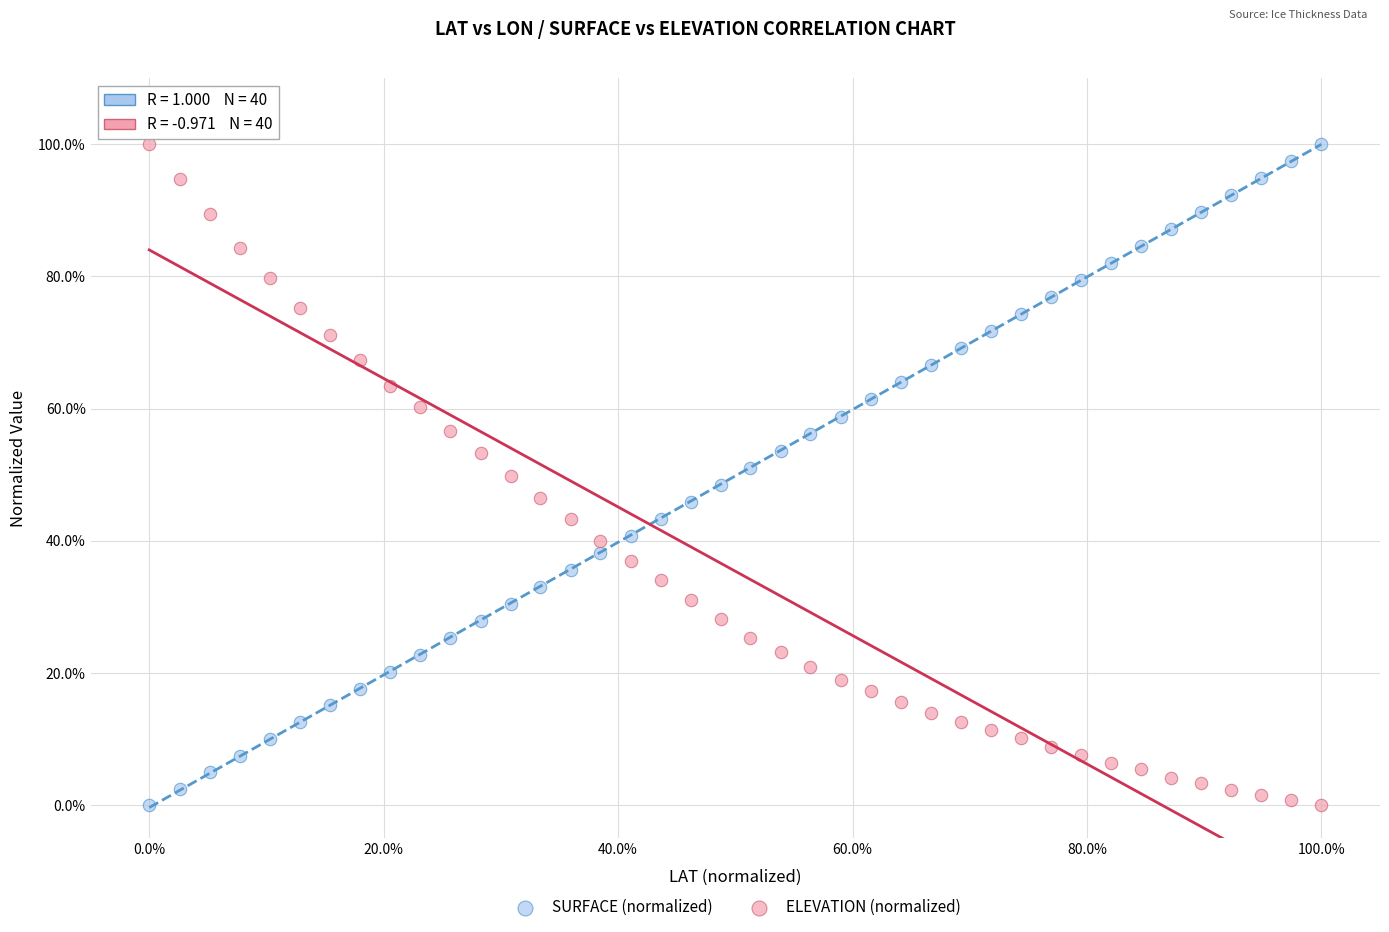

What is the X range (max minus min) for the scatter plot?

100.0